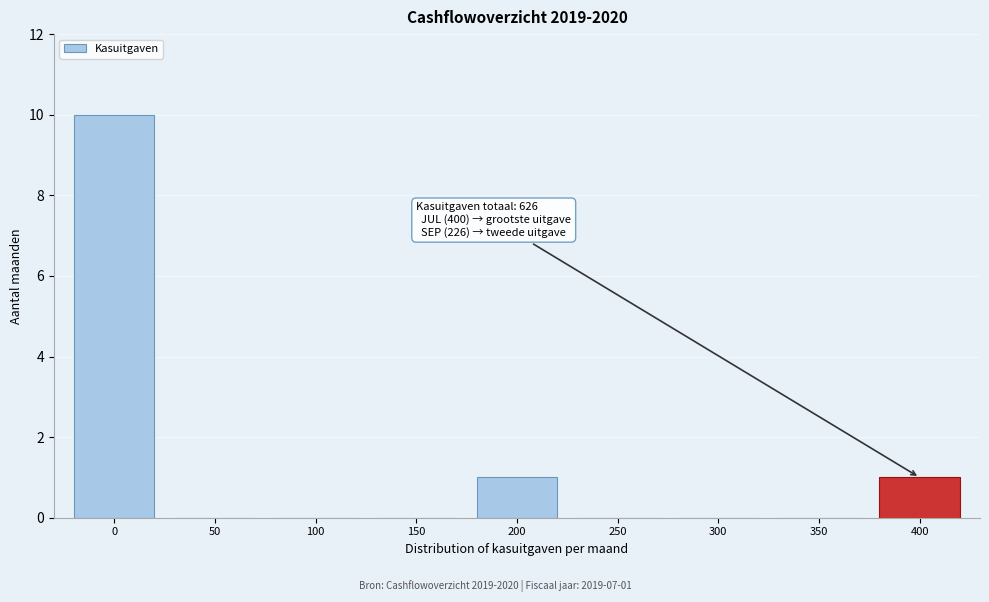

Reading right to left, what are all the values shown in this chart?

400=1	350=0	300=0	250=0	200=1	150=0	100=0	50=0	0=10